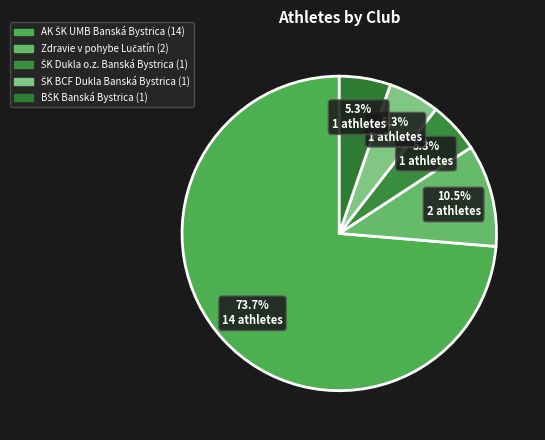

What percentage is NOT represented by Zdravie v pohybe Lučatín?

89.5%